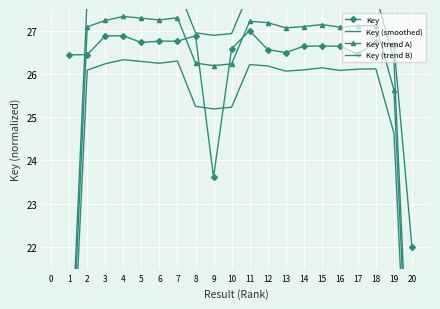

What is the sum of the Key values at 5 and 17?

53.2